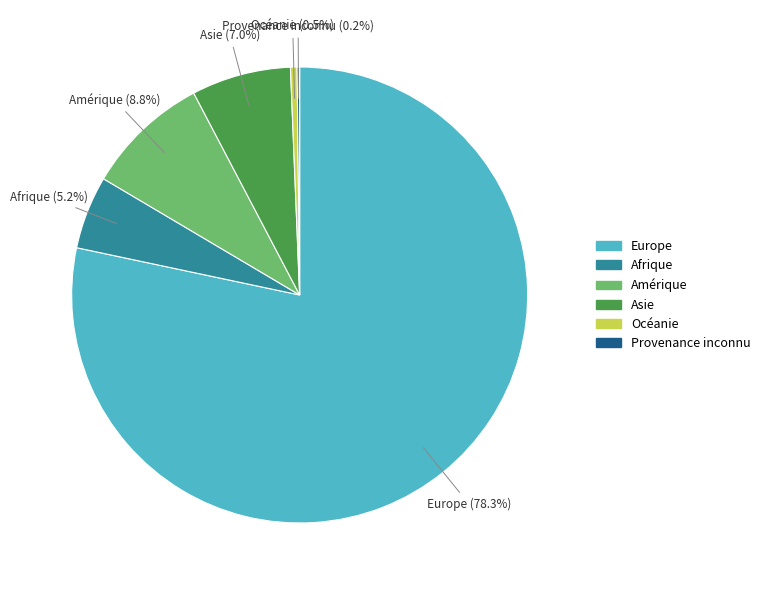

To the nearest percent, what percentage of the pie is Asie?

7%